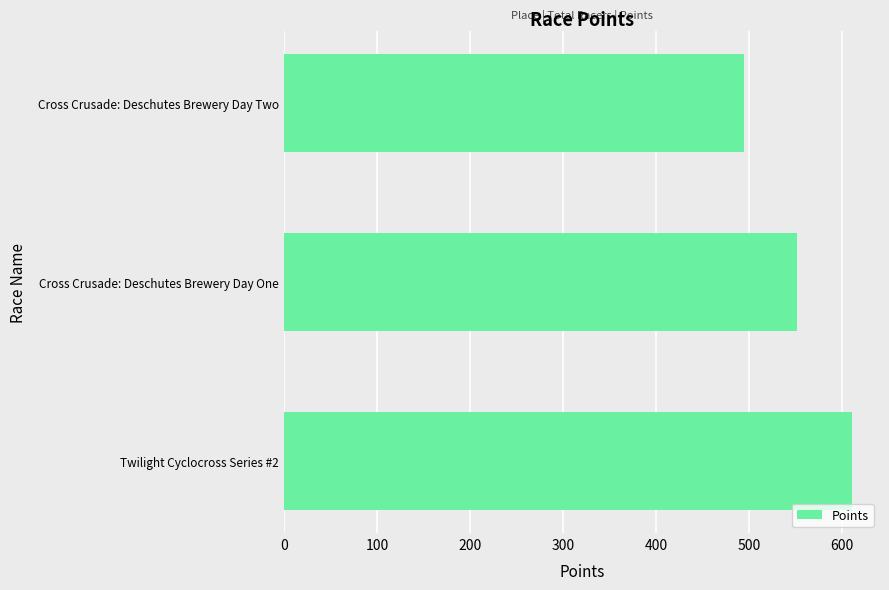

How many distinct data groups are displayed?

1